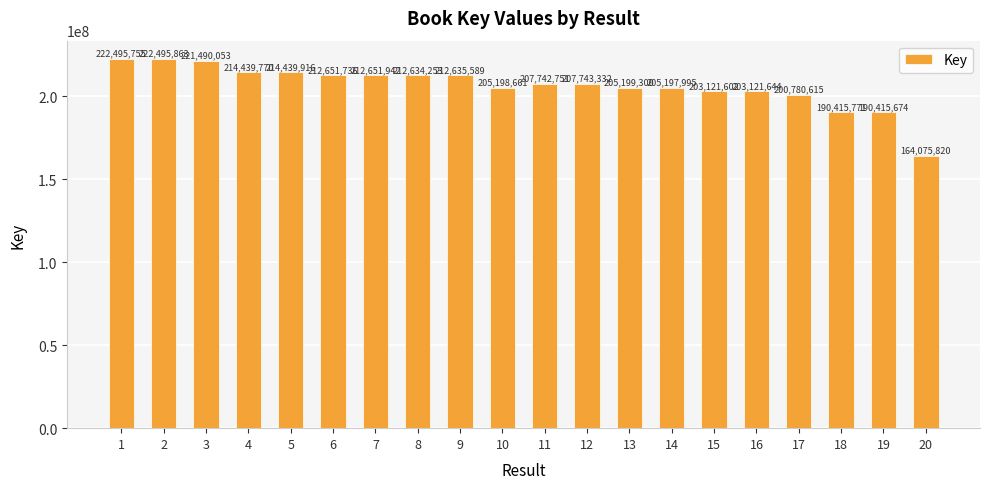

What is the difference between the second highest and second lowest values?

32080081